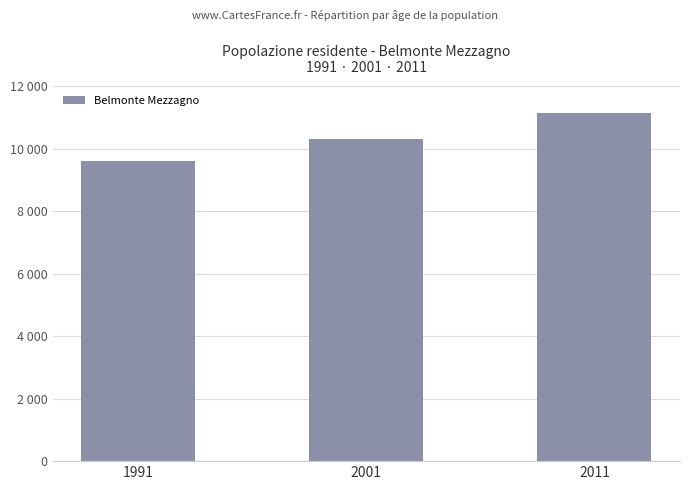

What is the value of the 3rd bar from the left?

11149